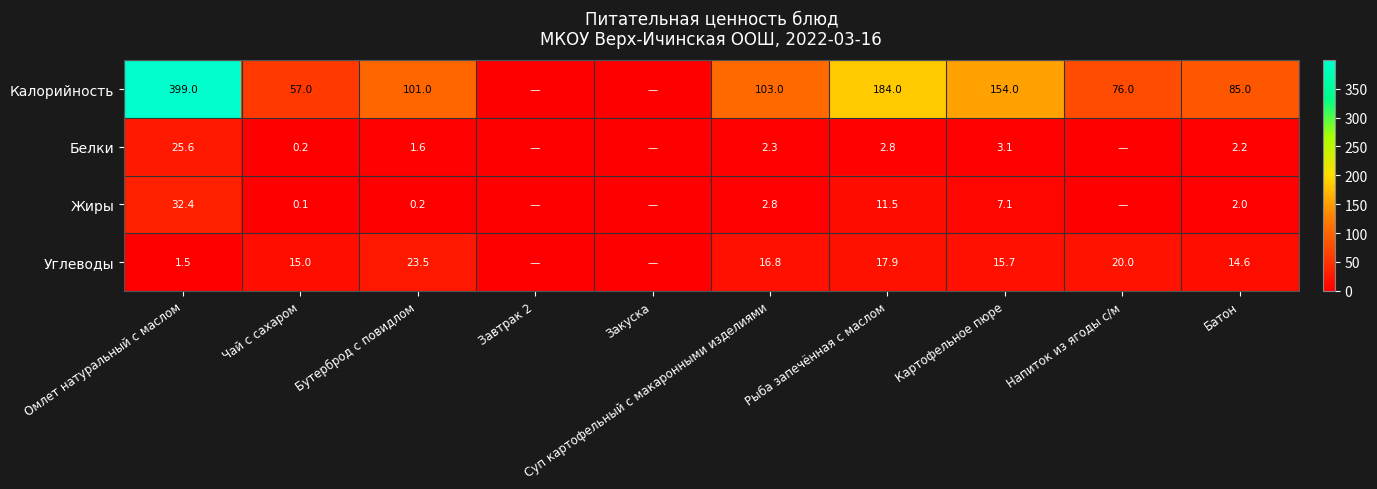

What is the sum of the Углеводы values at Суп картофельный с макаронными изделиями and Батон?

31.4